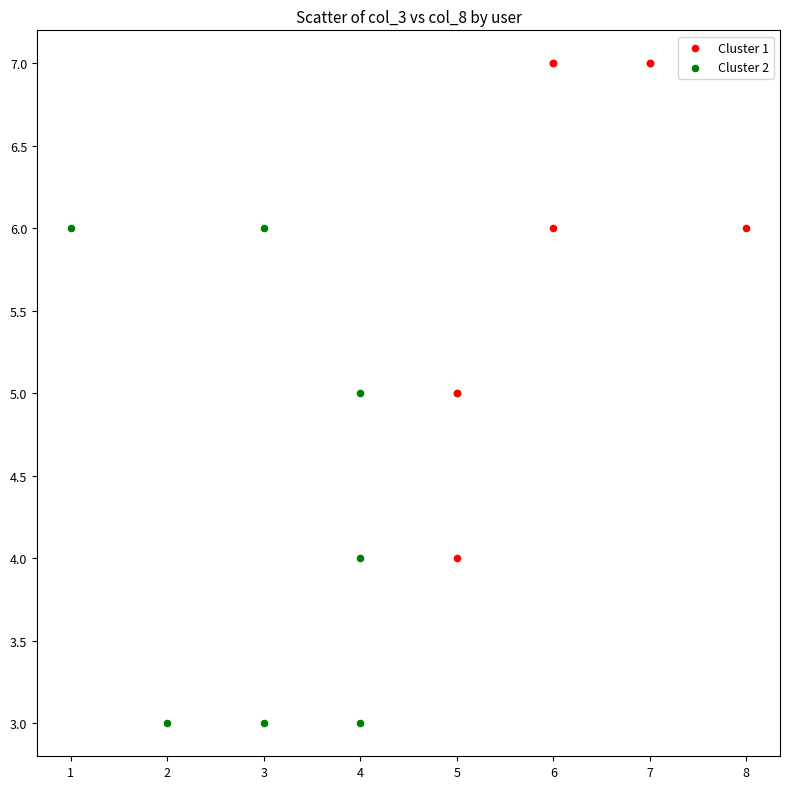

What are all the series names shown in the legend?

Cluster 1, Cluster 2